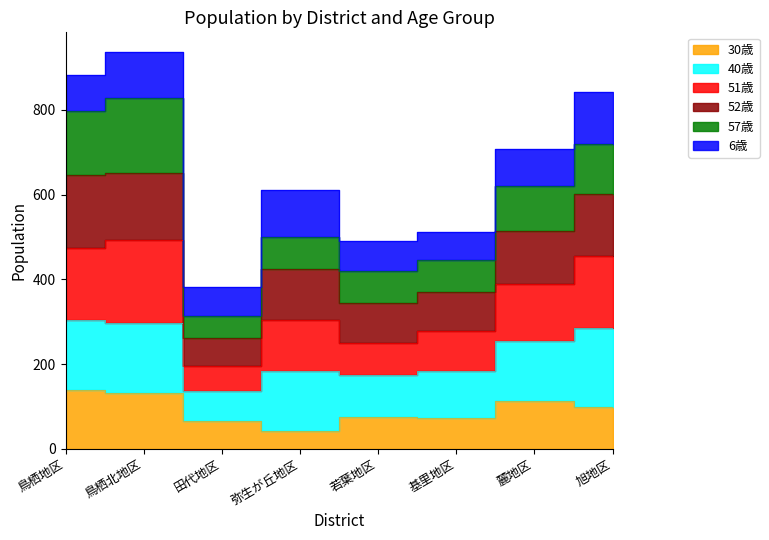

Which has a higher value, 麓地区 or 基里地区?

麓地区